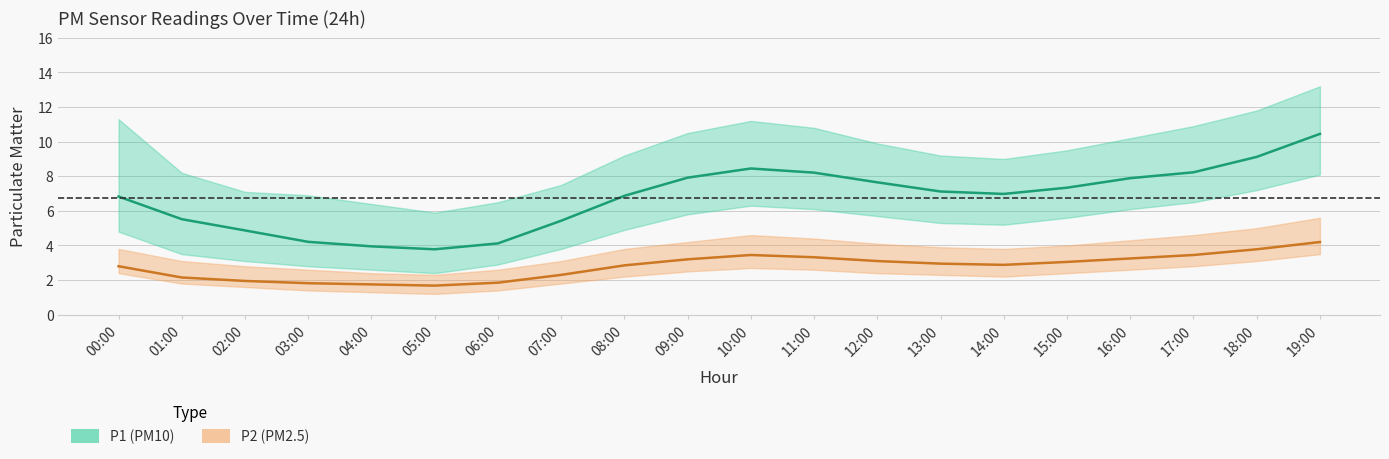

What is the spread (max minus min) of values at 05:00?

4.7